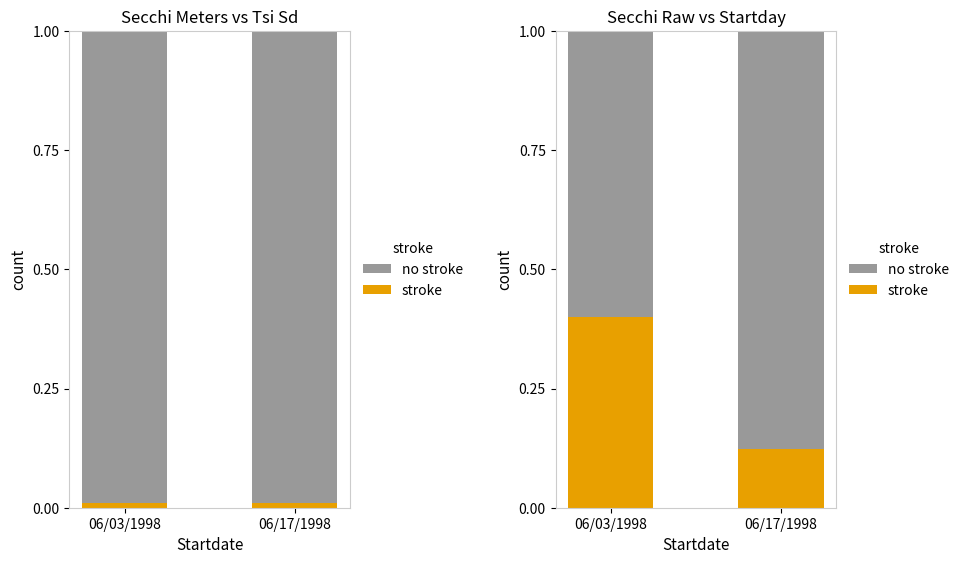

At how many categories does at least one series exceed 0?

2